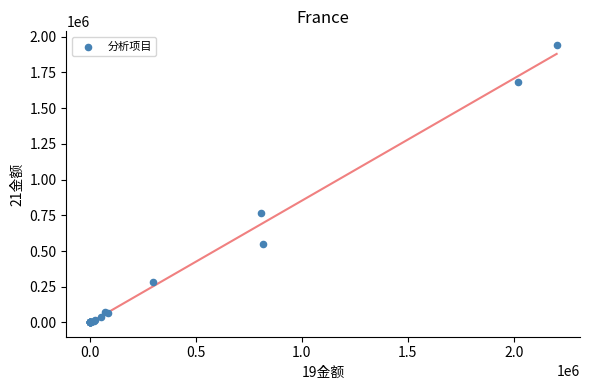

What Y value in the scatter plot is closest to 969624?

763931.3